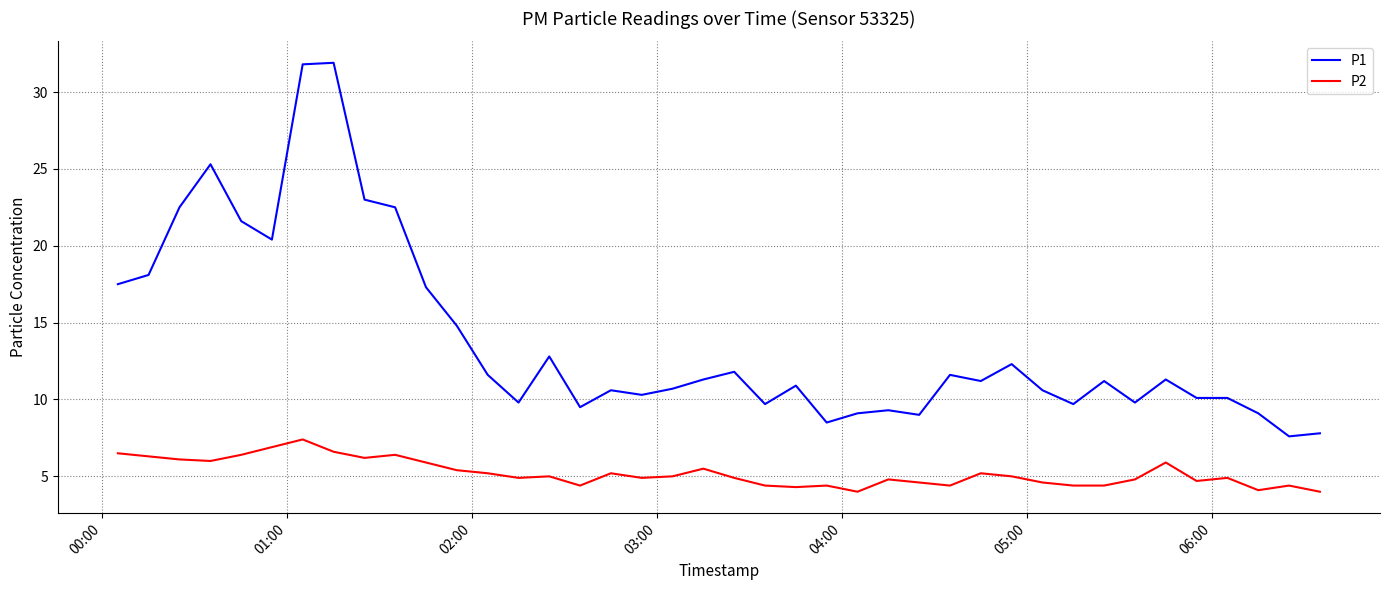

True or false: P1 has more than 2 points higher than both neighbors.

True